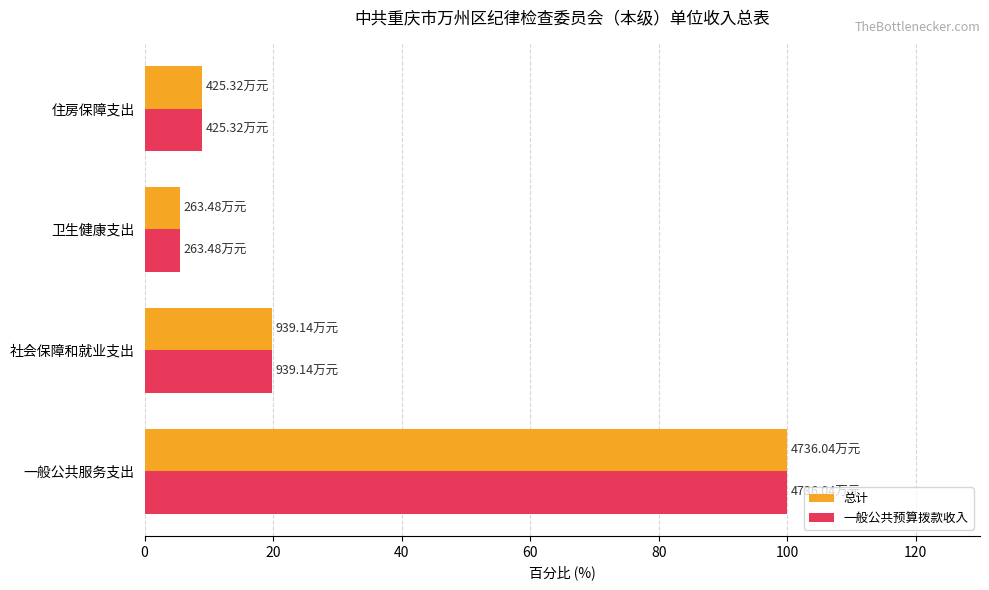

What is the greatest value displayed?

100.0